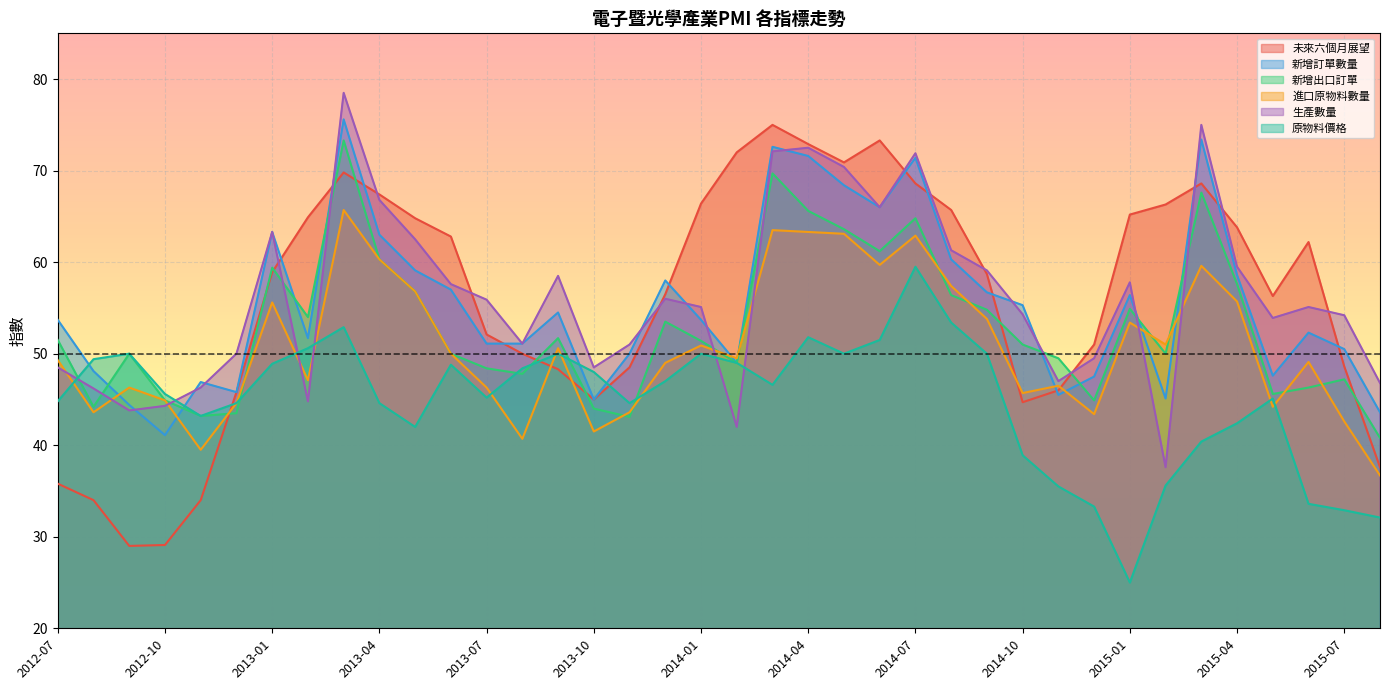

The 未來六個月展望 series shows 124.1 at 2014-02. True or false?

False